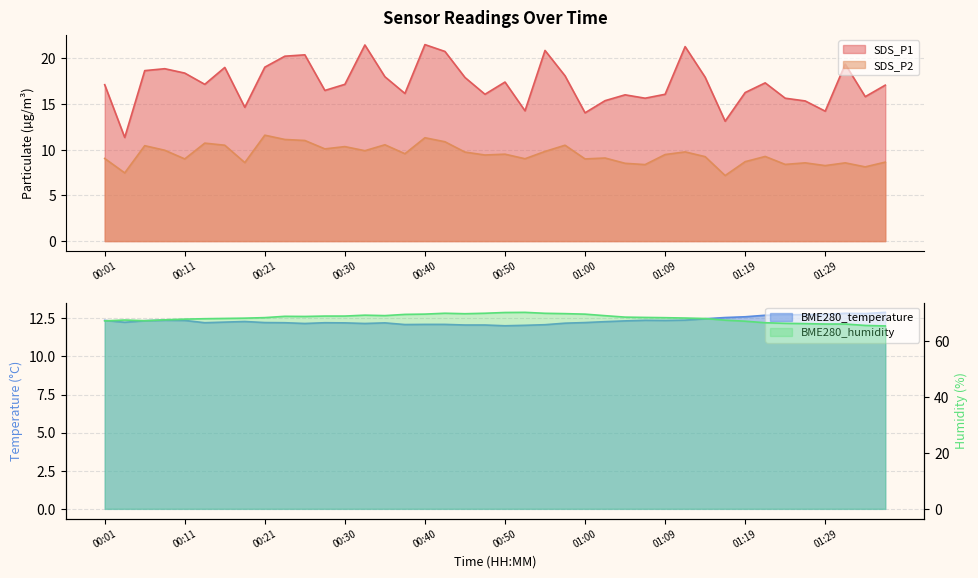

What is the label of the 1st point from the right?

01:36